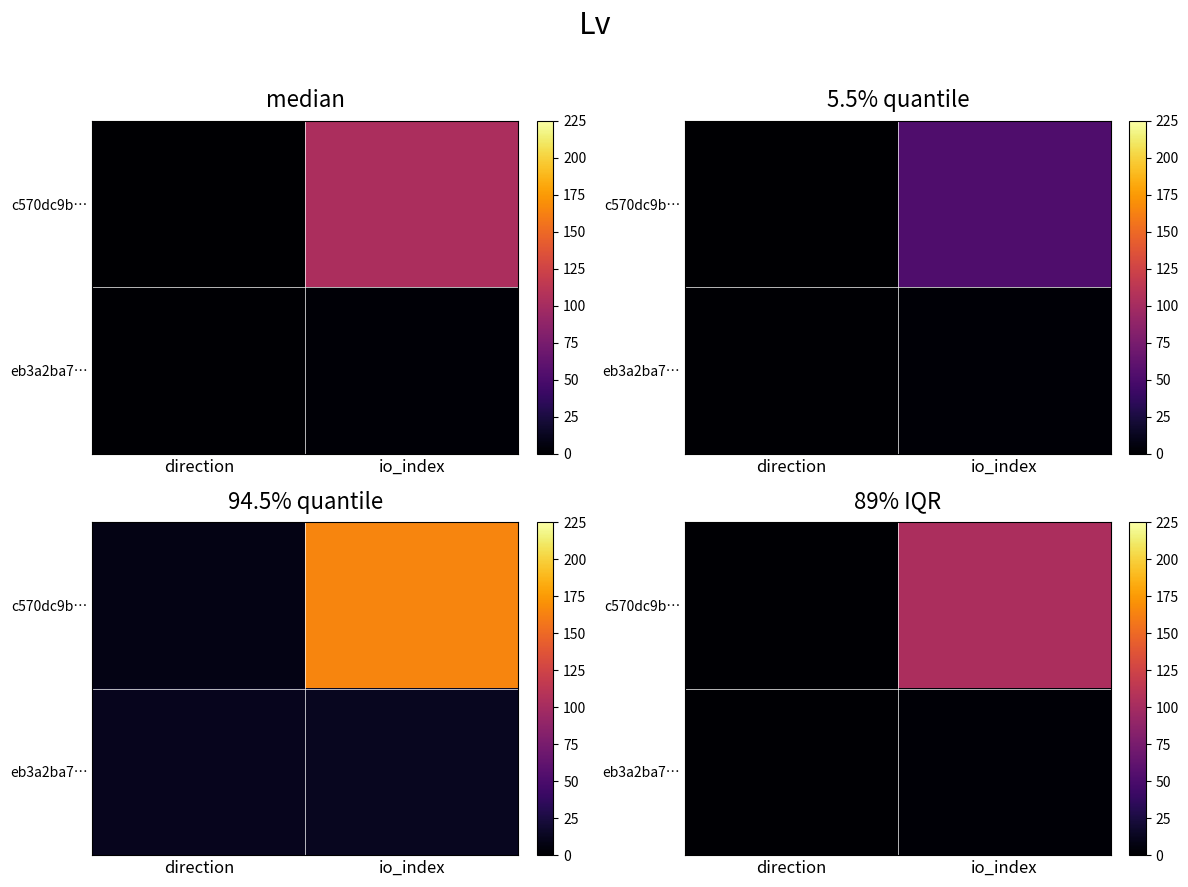

At which label is eb3a2ba7… closest to 1?

direction